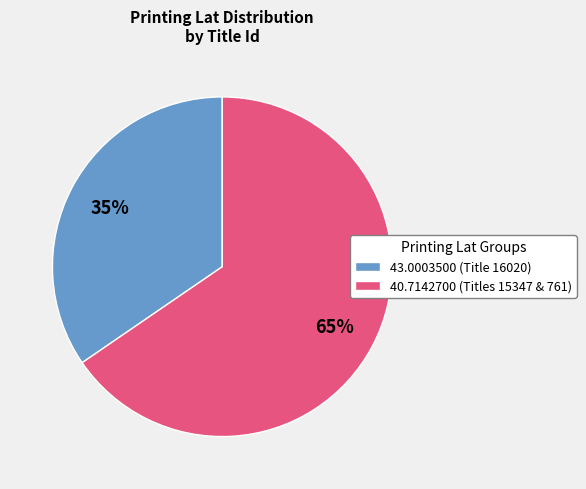

What percentage is the 43.0003500 (Title 16020) slice, to the nearest percent?

35%